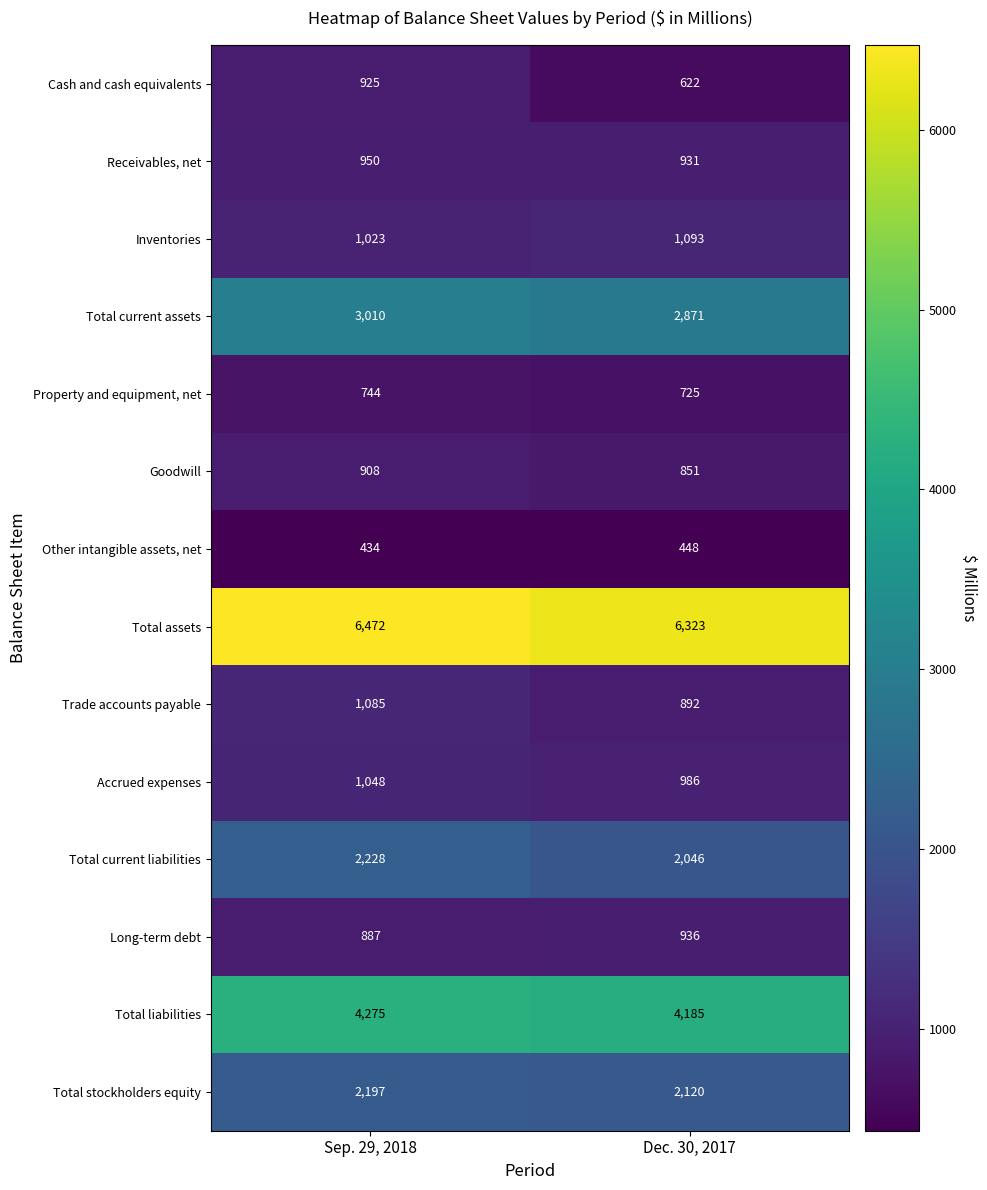

Which series has the widest spread of values?

Cash and cash equivalents